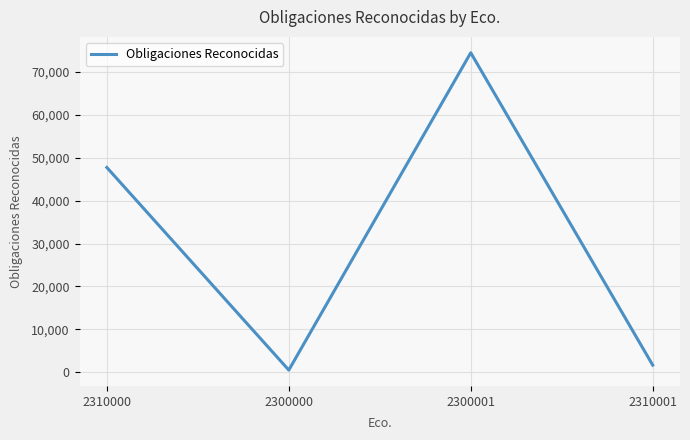

Which has a higher value, 2310000 or 2310001?

2310000